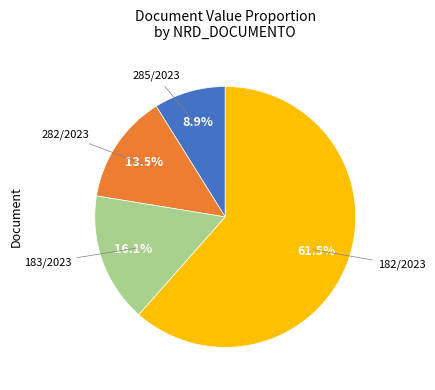

To the nearest percent, what is the difference between the largest and smallest slice percentages?

53%